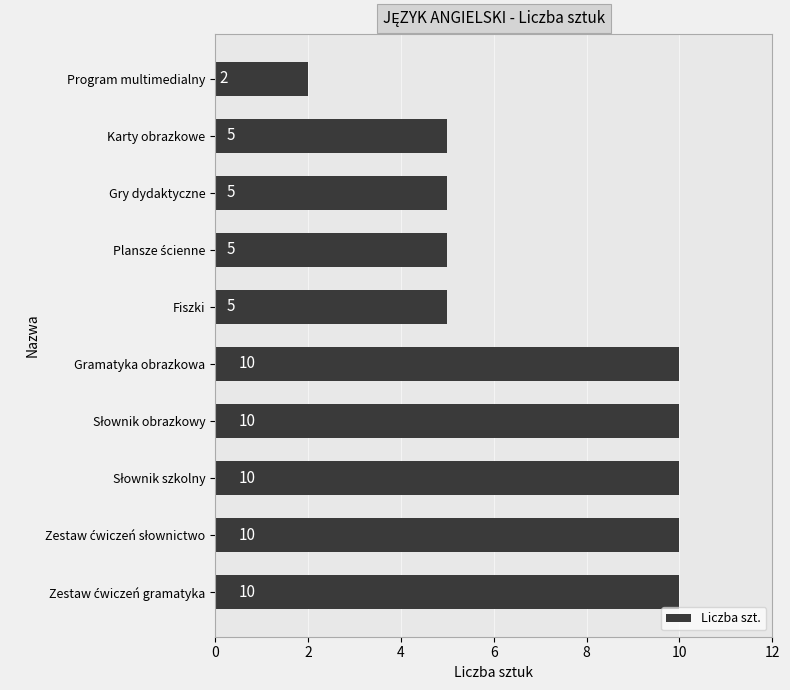

What is the ratio of the value at Karty obrazkowe to the value at Program multimedialny?

2.5